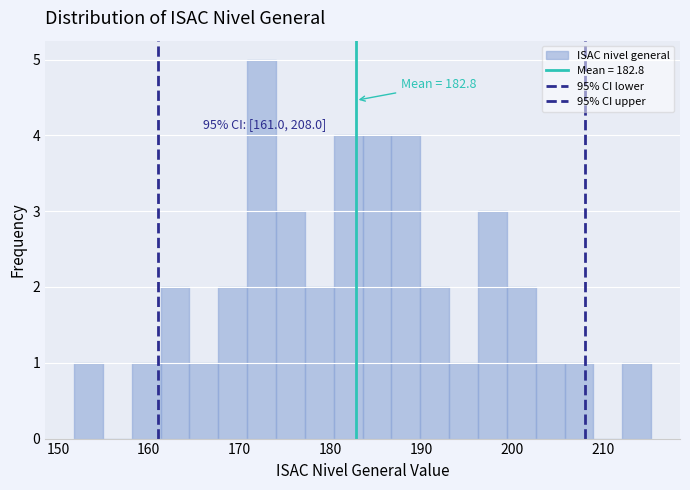

Read against the x-axis, roughly where is the centre of the tallest bar?

172